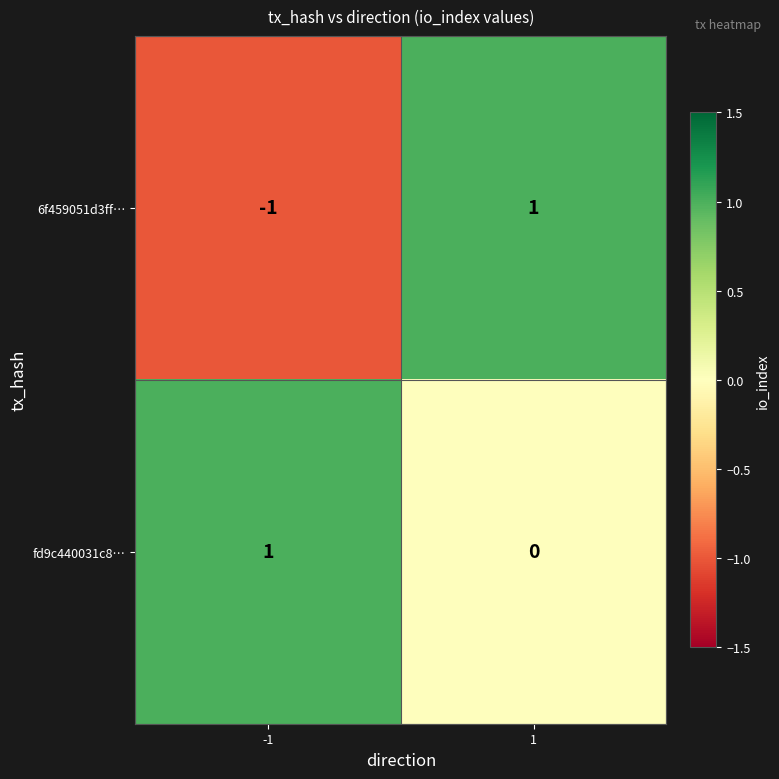

At which category does the chart reach its minimum across all series?

-1